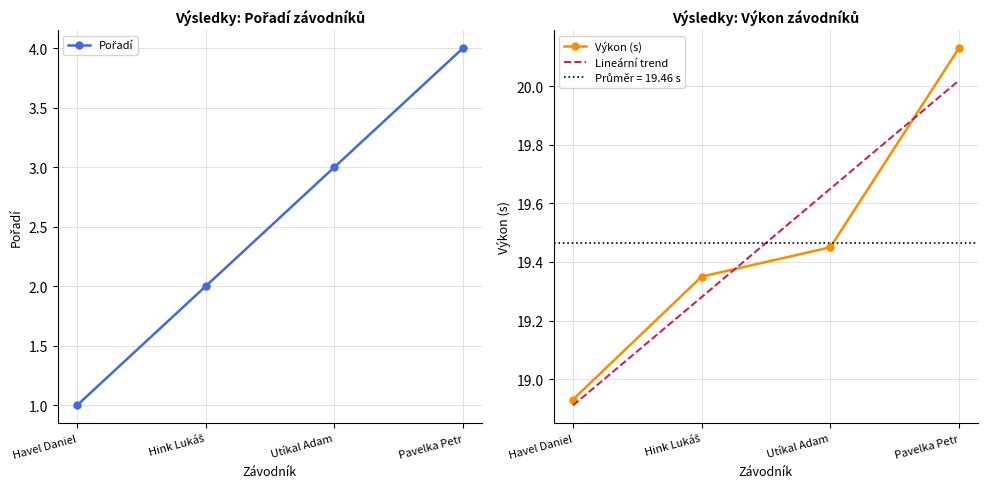

Where is Pořadí nearest to the value 2?

Hink Lukáš